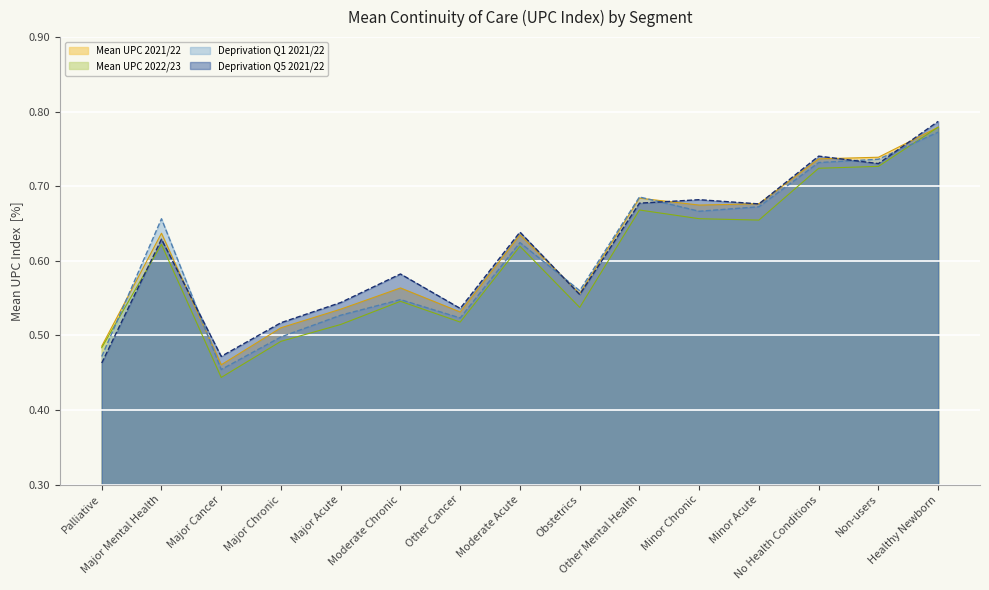

What is the approximate value of Mean UPC 2022/23 at Moderate Chronic?

0.5